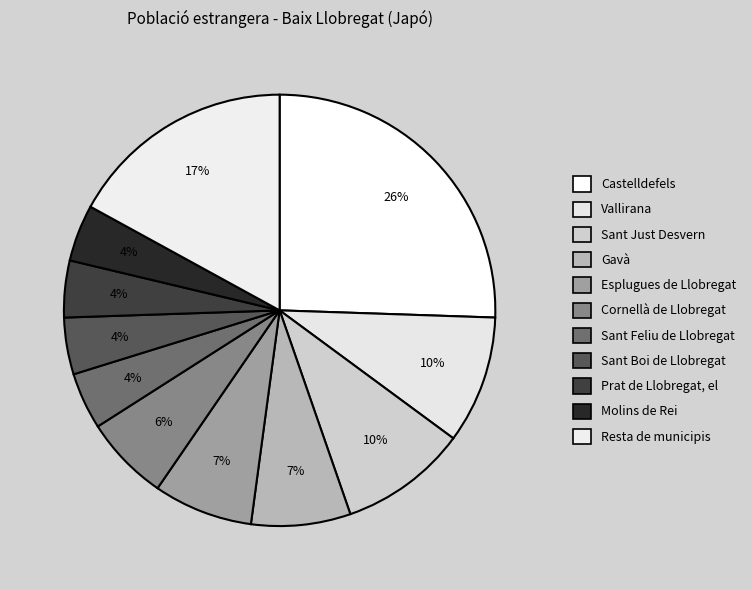

The Esplugues de Llobregat slice represents 7% of the pie. True or false?

True